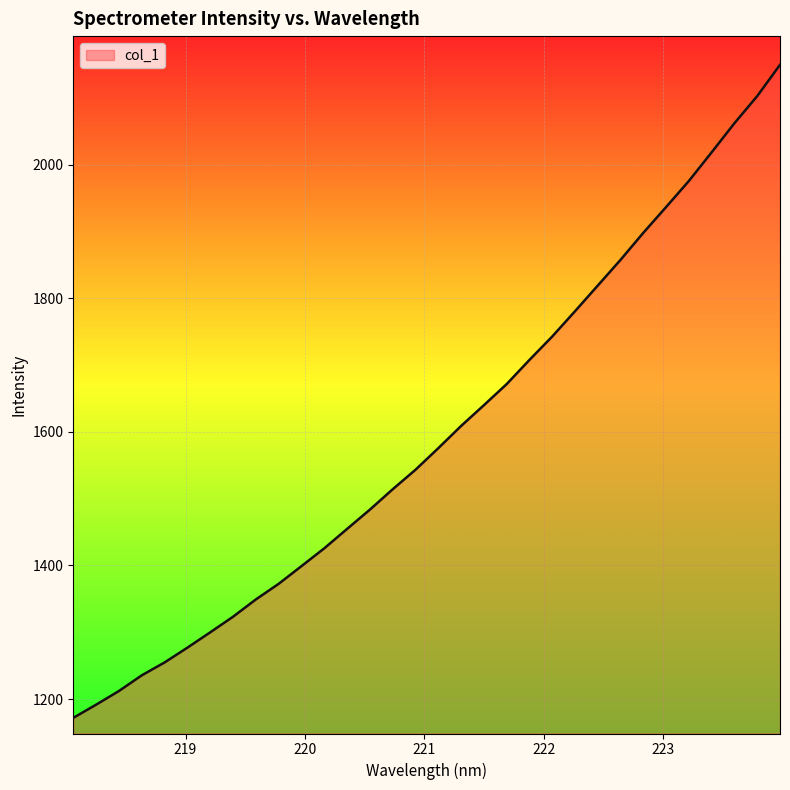

What is the maximum value shown in the chart?

2149.6